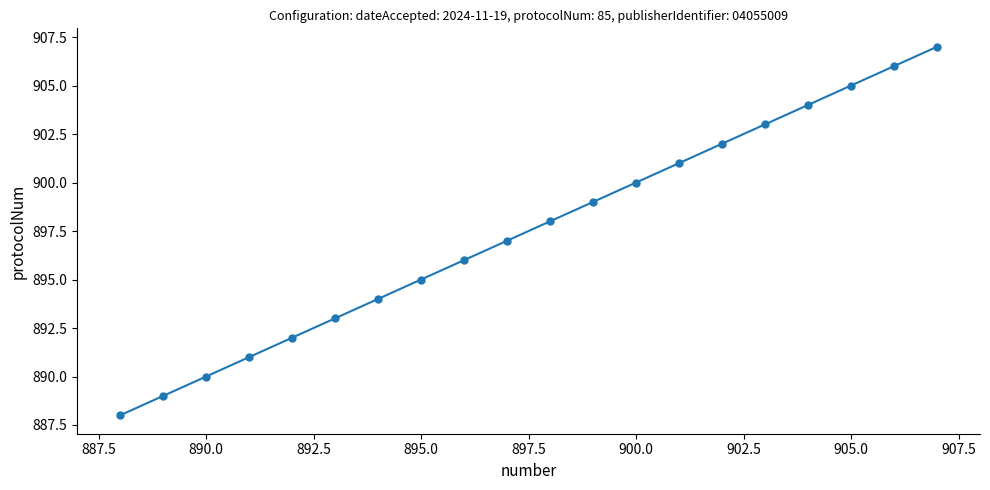

What is the value of the 5th point from the left?

892